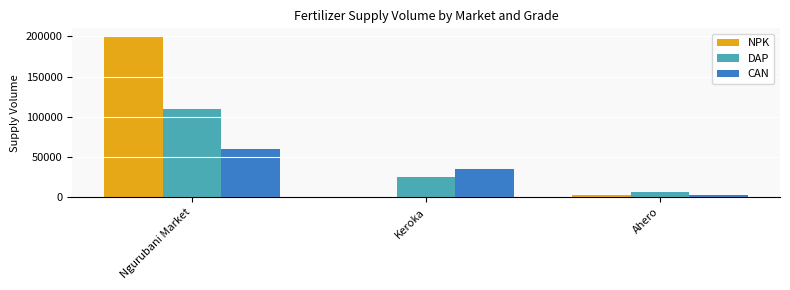

The value of NPK at Ahero is 2050. True or false?

True